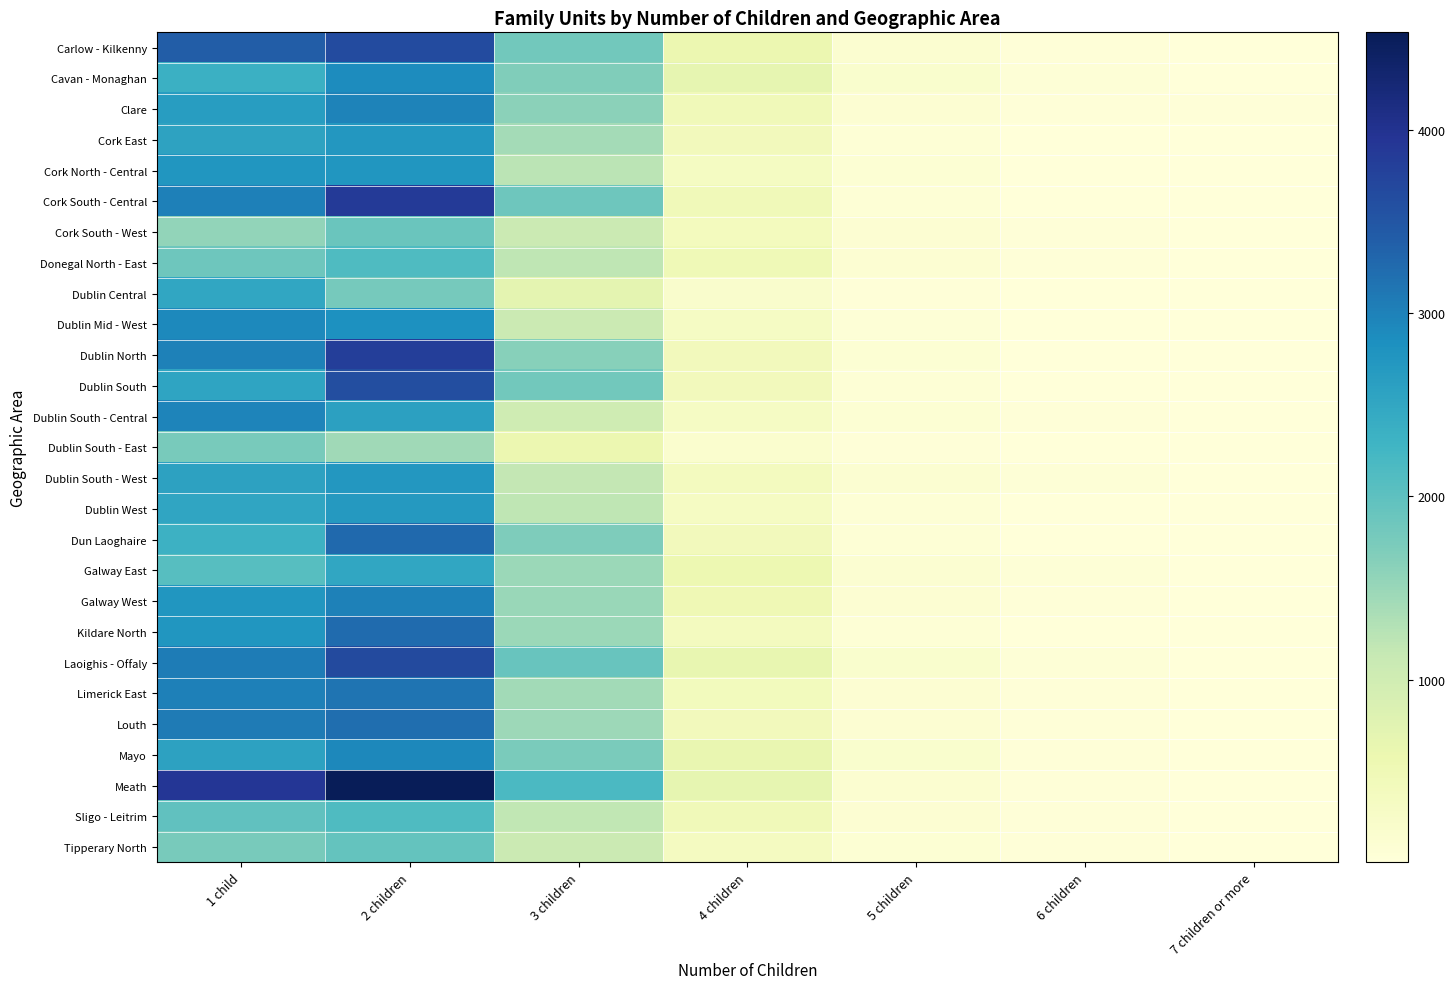

At which category is the sum across all series the highest?

2 children